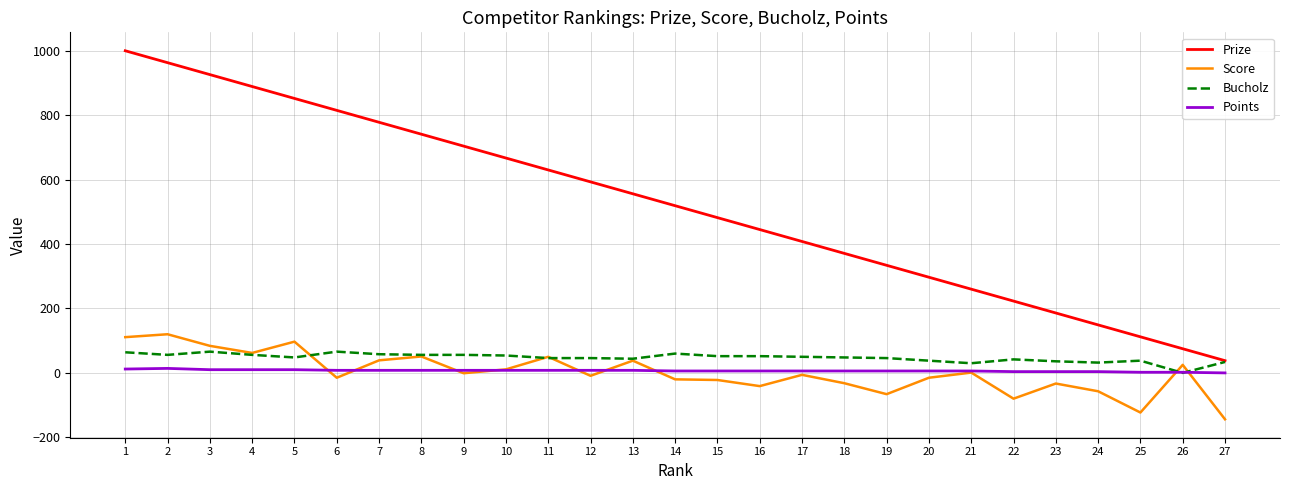

Is this an area chart (filled region under the line)?

No